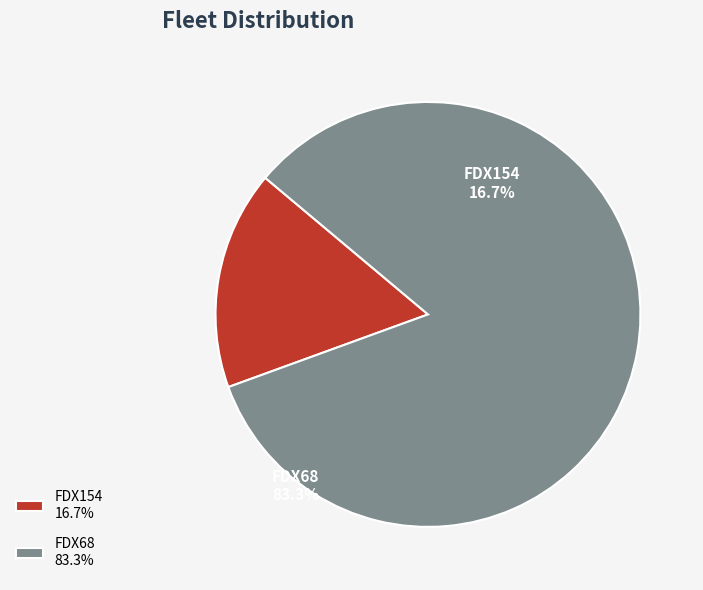

The FDX154 slice represents 17% of the pie. True or false?

True